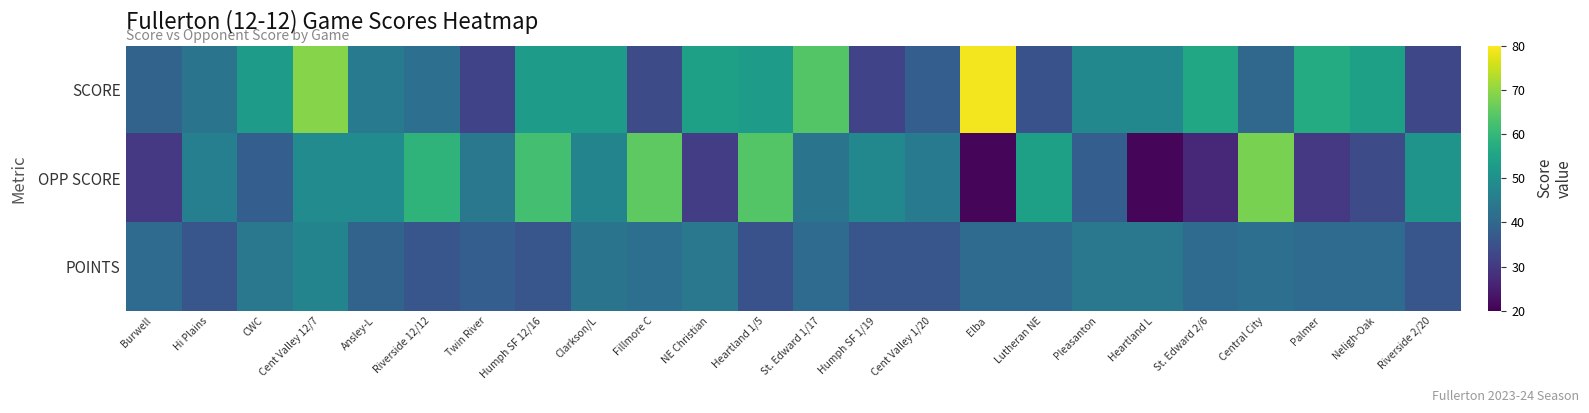

Reading right to left, extract all data points from this chart.

SCORE: Riverside 2/20=33	Neligh-Oak=54	Palmer=57	Central City=40	St. Edward 2/6=56	Heartland L=48	Pleasanton=48	Lutheran NE=35	Elba=79	Cent Valley 1/20=38	Humph SF 1/19=32	St. Edward 1/17=64	Heartland 1/5=53	NE Christian=54	Fillmore C=34	Clarkson/L=53	Humph SF 12/16=53	Twin River=32	Riverside 12/12=42	Ansley-L=45	Cent Valley 12/7=69	CWC=53	Hi Plains=43	Burwell=39
OPP SCORE: Riverside 2/20=51	Neligh-Oak=34	Palmer=30	Central City=68	St. Edward 2/6=27	Heartland L=21	Pleasanton=38	Lutheran NE=54	Elba=21	Cent Valley 1/20=45	Humph SF 1/19=48	St. Edward 1/17=43	Heartland 1/5=64	NE Christian=31	Fillmore C=65	Clarkson/L=47	Humph SF 12/16=62	Twin River=44	Riverside 12/12=59	Ansley-L=49	Cent Valley 12/7=49	CWC=38	Hi Plains=46	Burwell=30
POINTS: Riverside 2/20=36	Neligh-Oak=41	Palmer=41	Central City=42	St. Edward 2/6=41	Heartland L=44	Pleasanton=44	Lutheran NE=41	Elba=41	Cent Valley 1/20=36	Humph SF 1/19=36	St. Edward 1/17=41	Heartland 1/5=35	NE Christian=44	Fillmore C=42	Clarkson/L=43	Humph SF 12/16=36	Twin River=38	Riverside 12/12=36	Ansley-L=39	Cent Valley 12/7=47	CWC=44	Hi Plains=36	Burwell=41